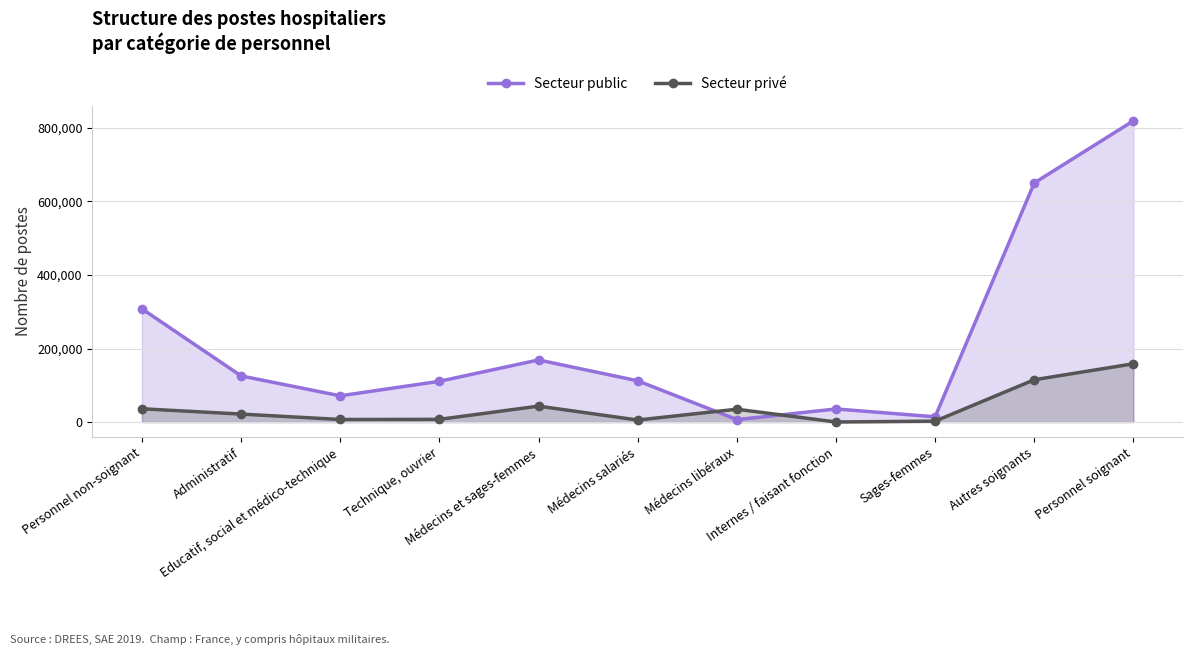

How many intersections are there between Secteur privé and Secteur public?

2